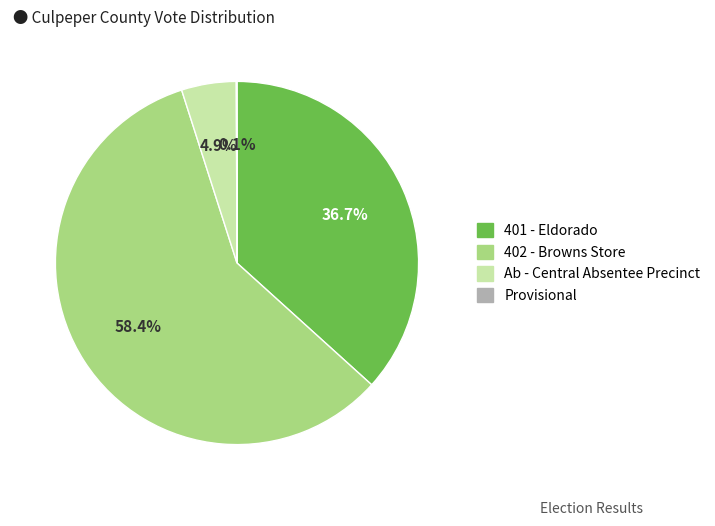

What percentage is the Ab - Central Absentee Precinct slice, to the nearest percent?

5%